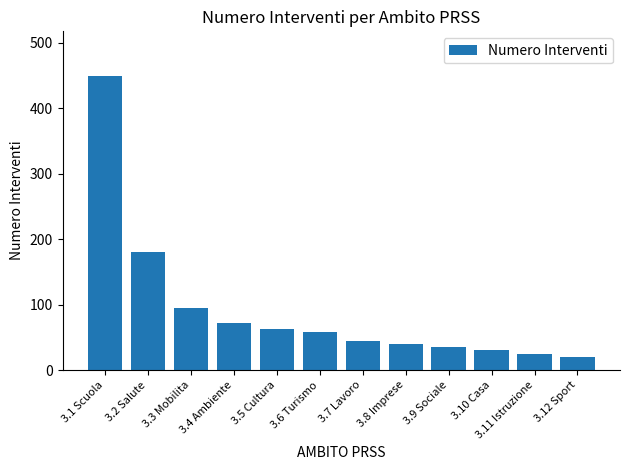

How many distinct data groups are displayed?

1